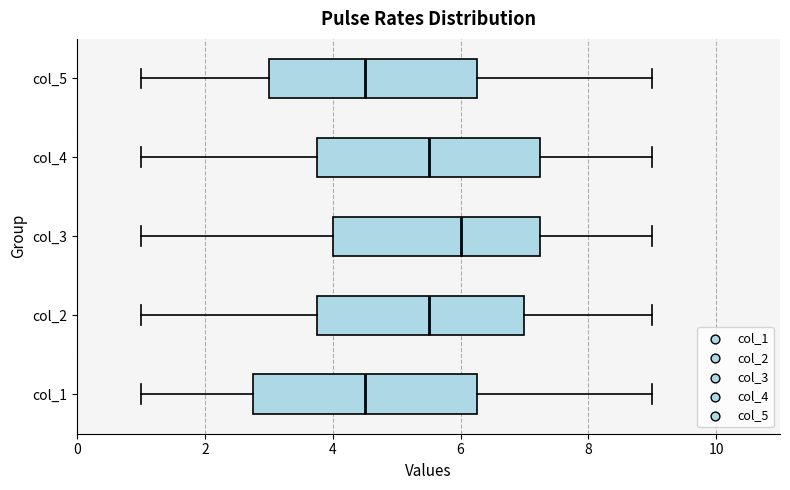

Where does the median line of the box for col_2 sit on the x-axis? The values are not printed on the chart, so give them approximately, as read against the axis.

5.6